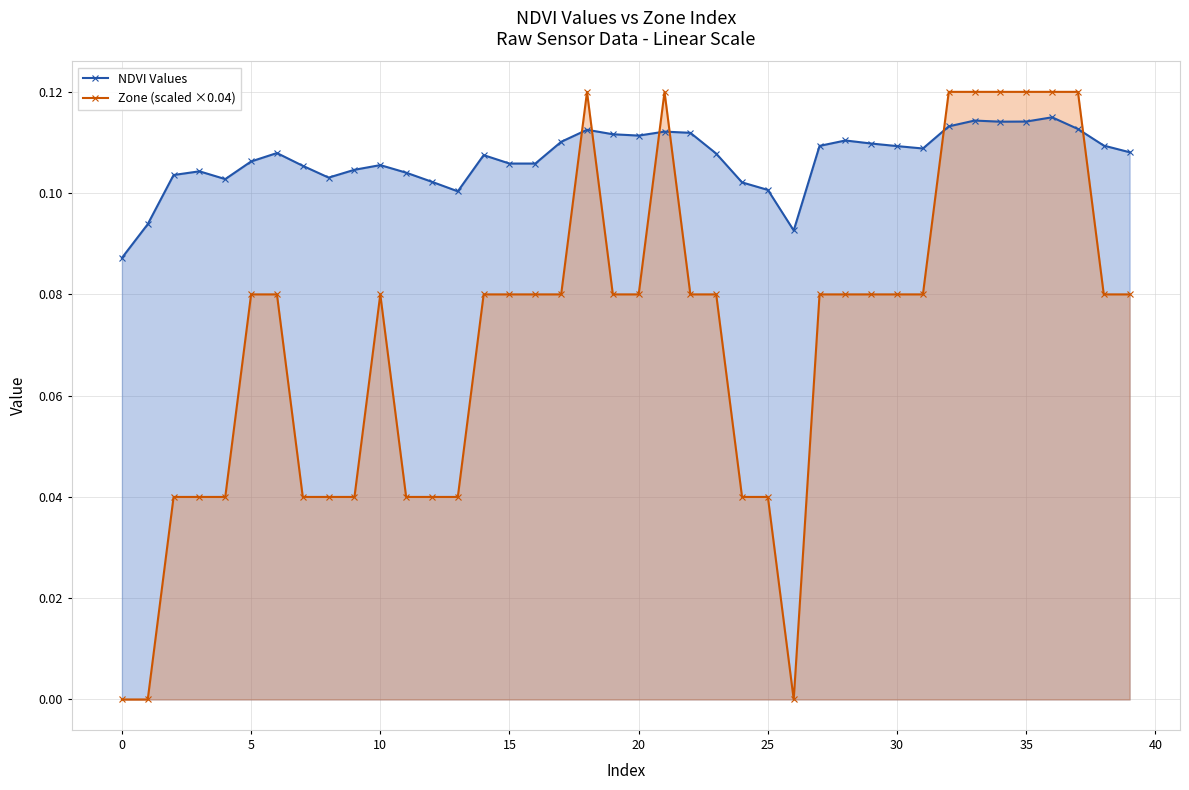

Rank the series at 35 from lowest to highest value.

NDVI Values, Zone (scaled ×0.04)